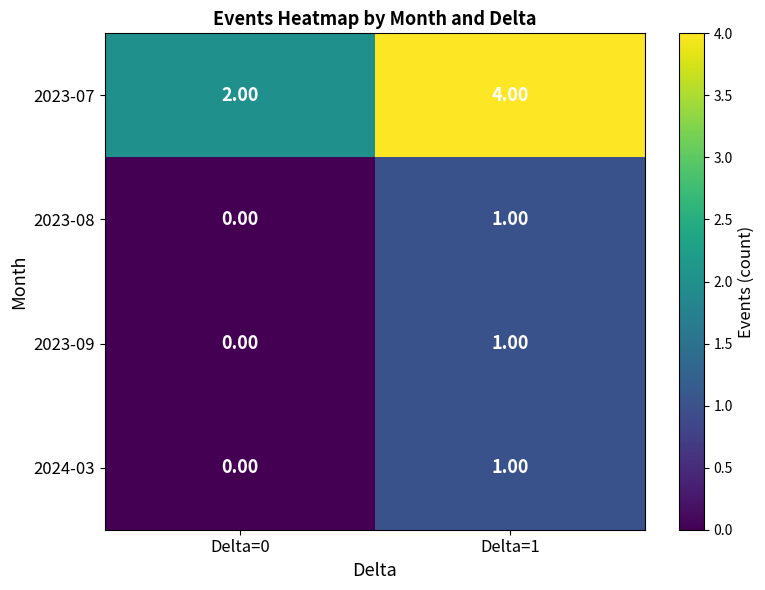

Which series has the largest total across all categories?

2023-07